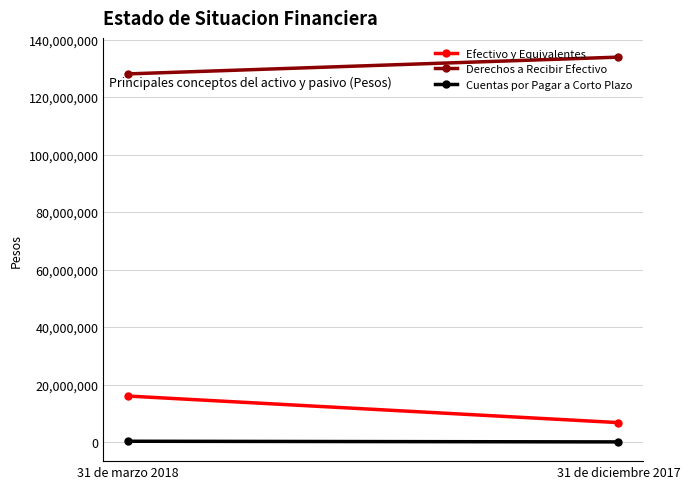

True or false: Cuentas por Pagar a Corto Plazo has a value of 148510 at 31 de marzo 2018.

False